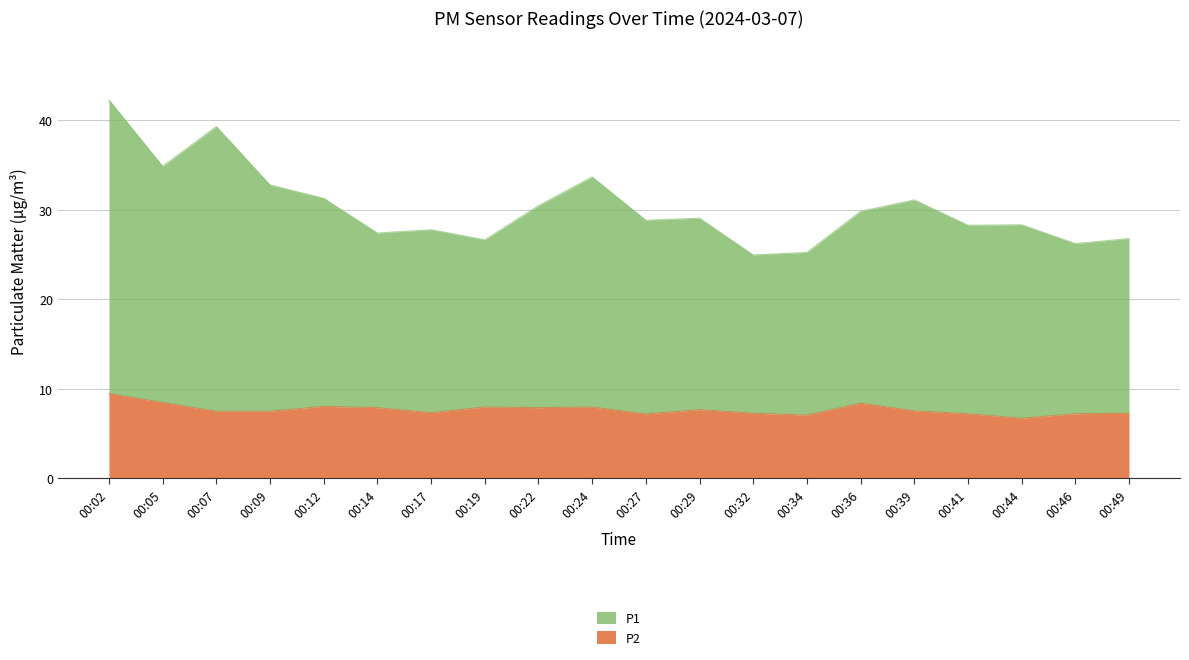

Which series has the largest total across all categories?

P1